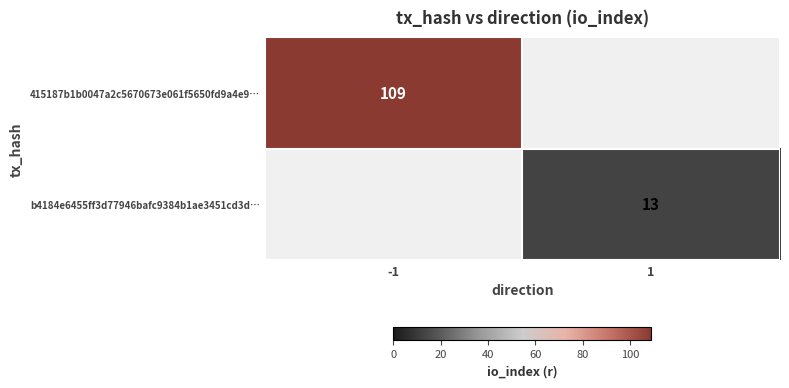

Which category has the highest value across all series?

-1